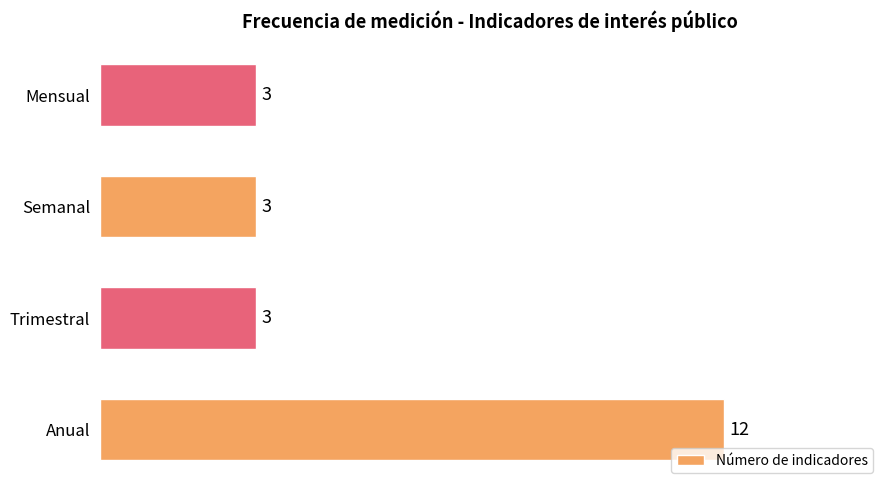

Reading top to bottom, extract all data points from this chart.

Mensual=3	Semanal=3	Trimestral=3	Anual=12